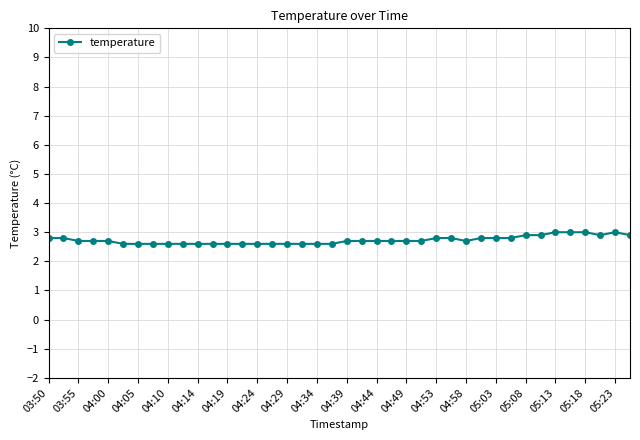

Count the number of data series in this chart.

1